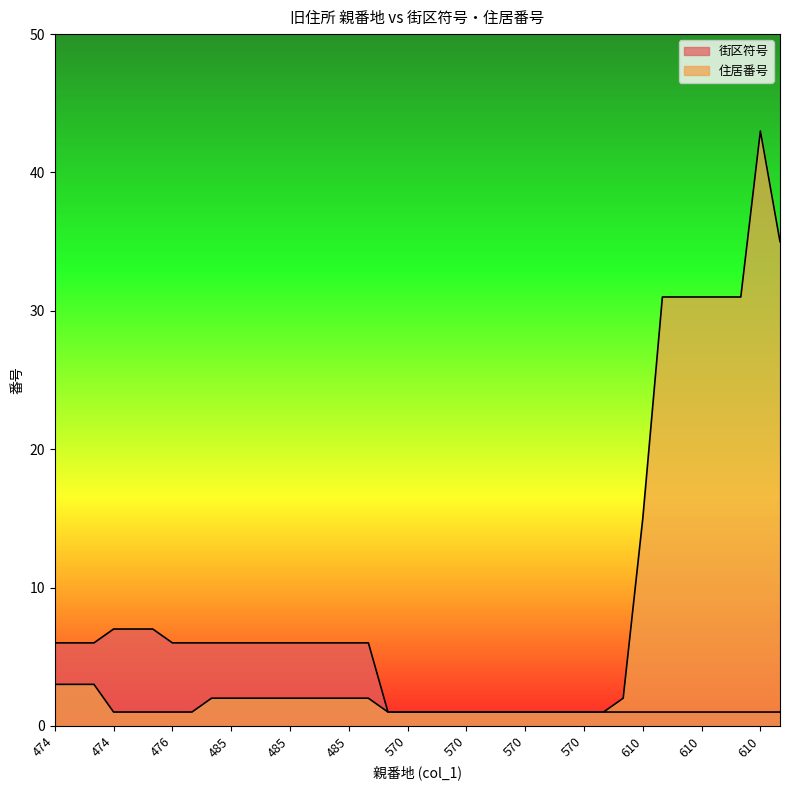

True or false: 街区符号 and 住居番号 intersect in this chart.

False